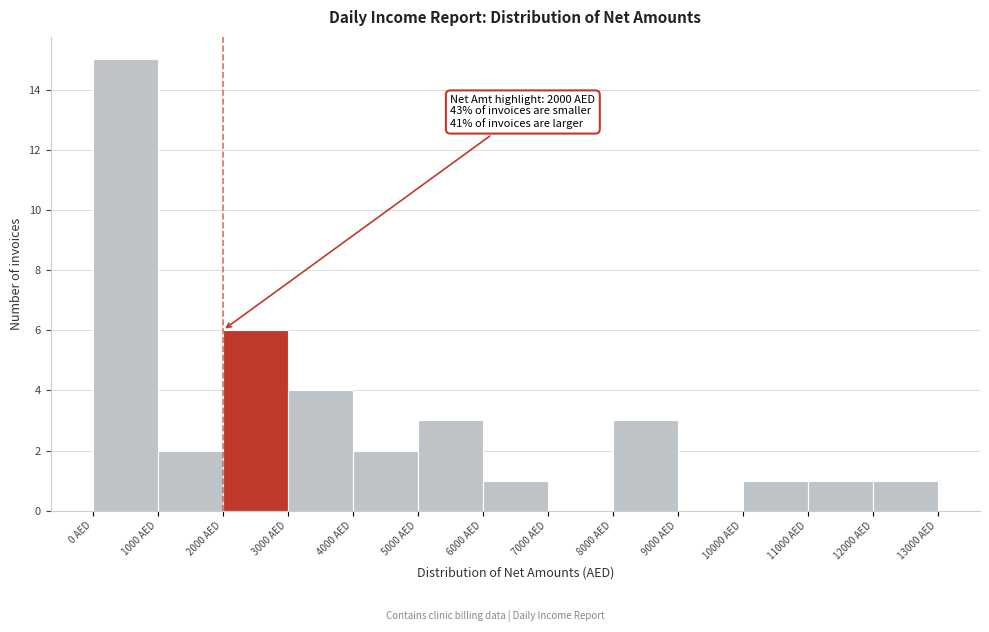

Which range on the x-axis has the tallest bar?

0 to 1000